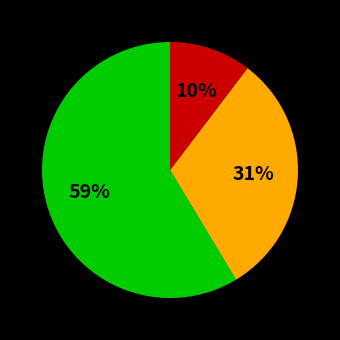

To the nearest percent, what is the average slice percentage?

33%